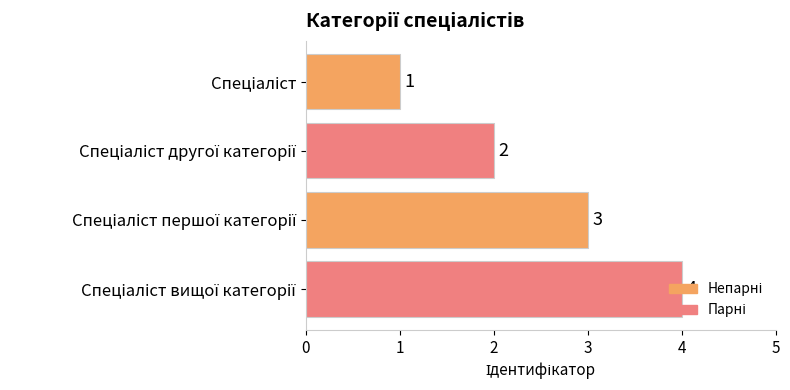

What is the value of the 1st bar from the top?

1